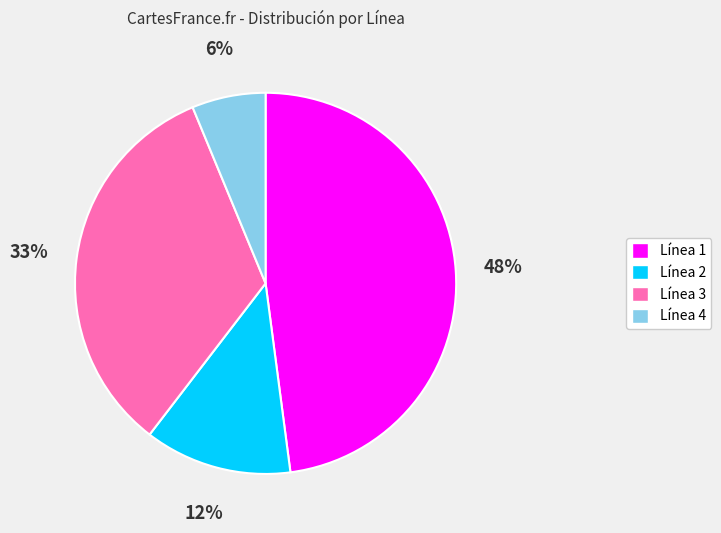

Does Línea 2 account for over 50% of the chart?

No